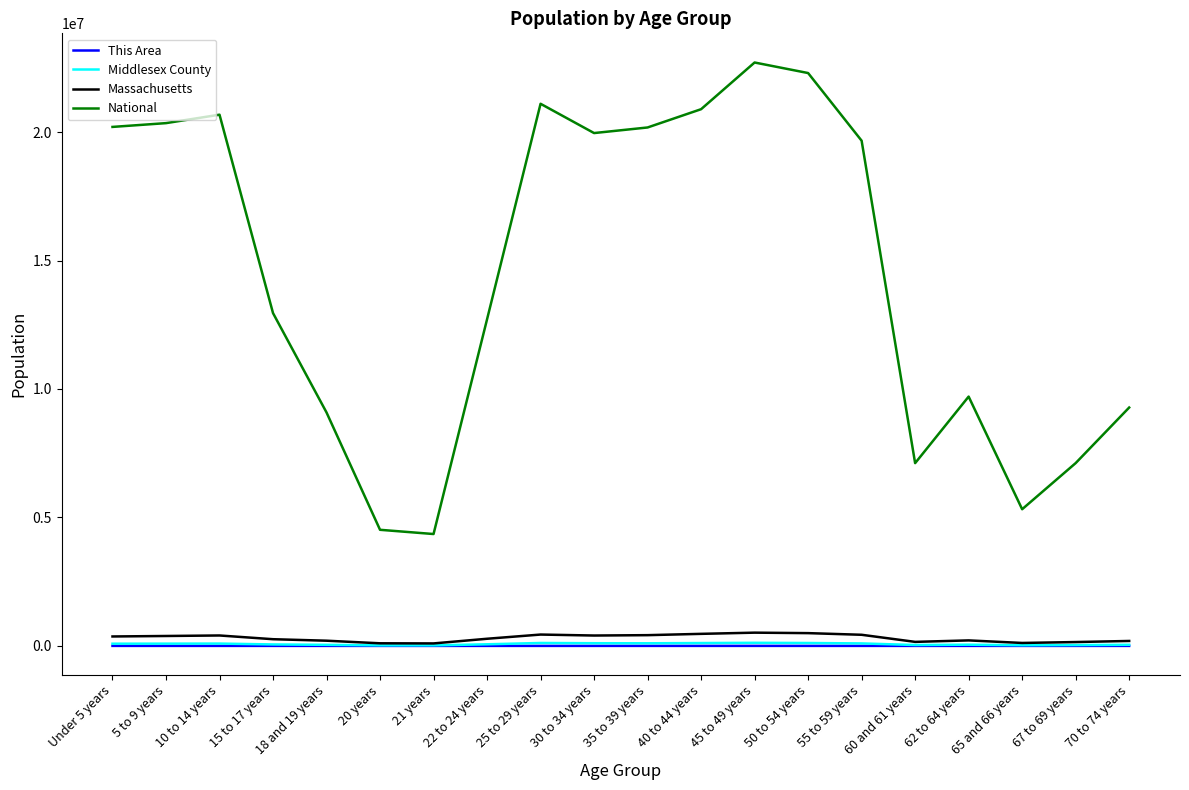

What is the greatest value displayed?

22708591